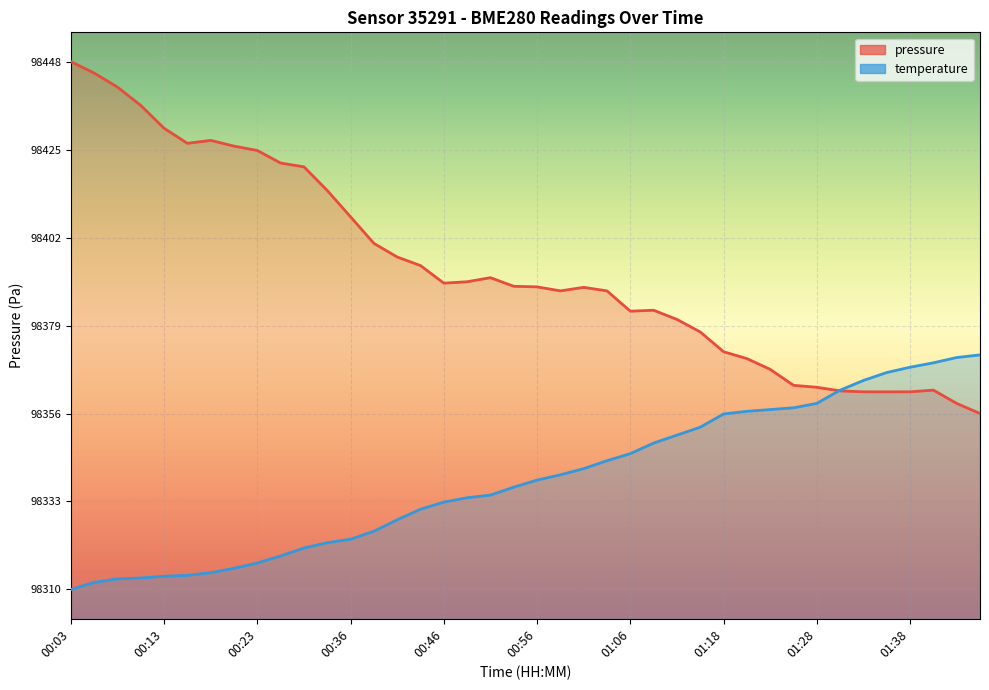

Which category has the lowest value in the temperature series?

00:03